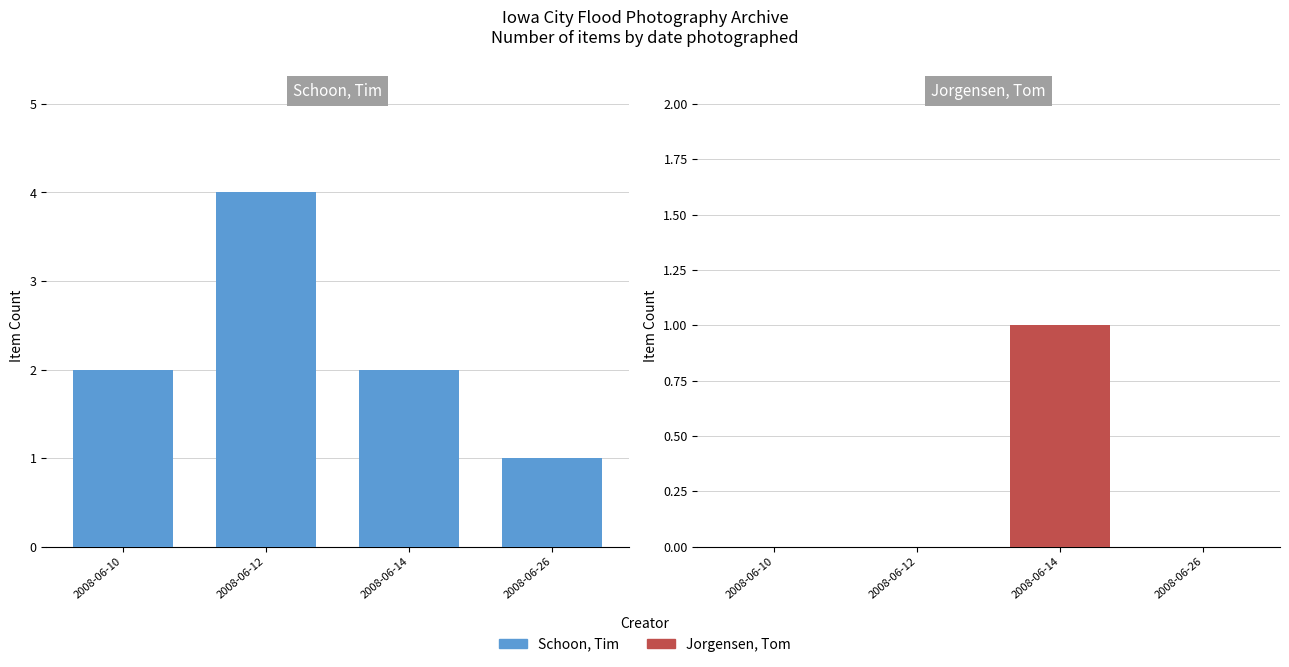

The value of Jorgensen, Tom at 2008-06-26 is 0. True or false?

True